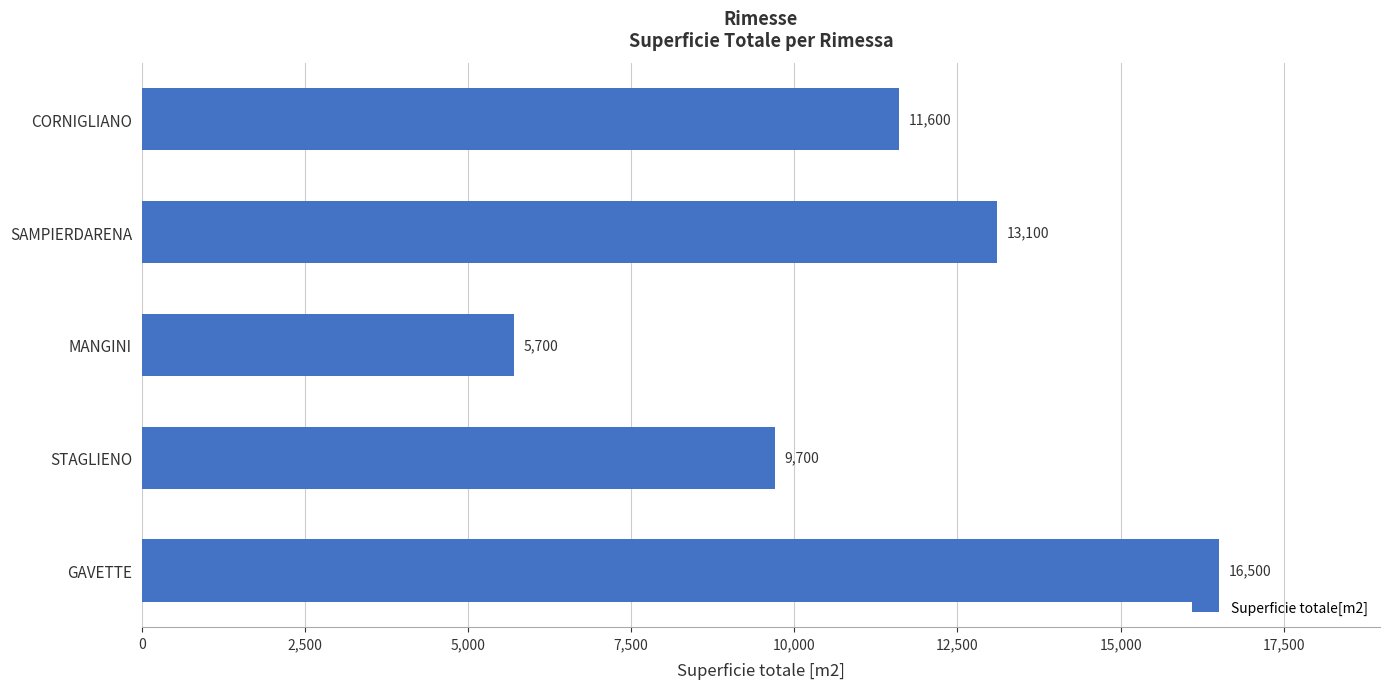

What is the ratio of the value at STAGLIENO to the value at CORNIGLIANO?

0.8